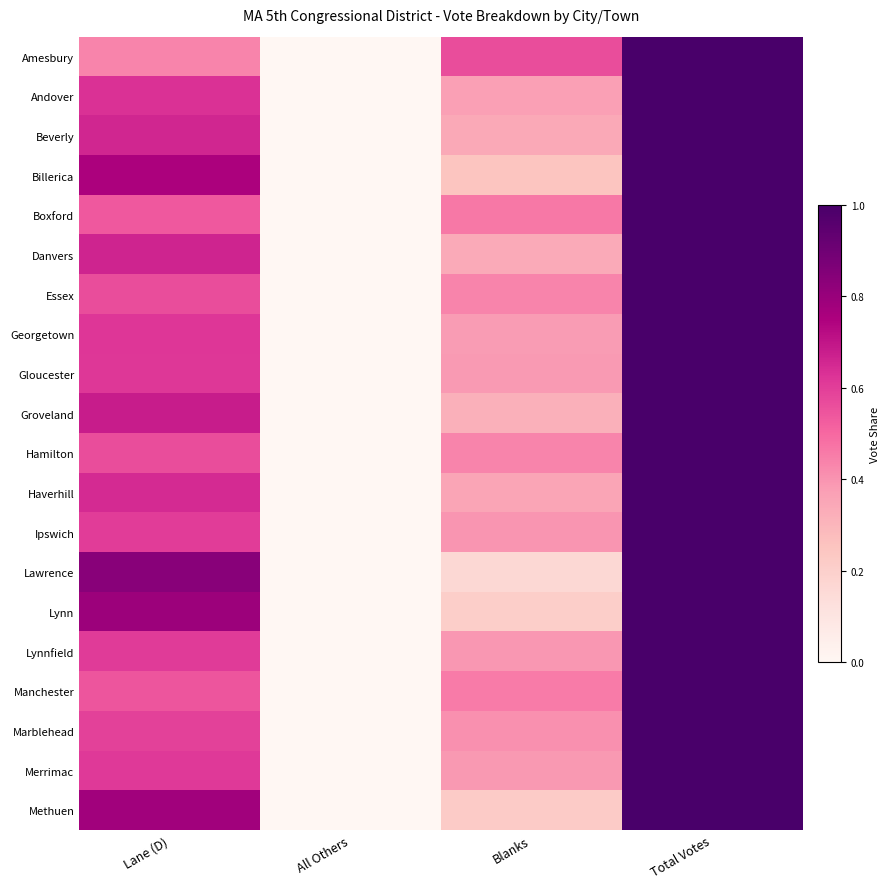

At which category is the sum across all series the highest?

Total Votes